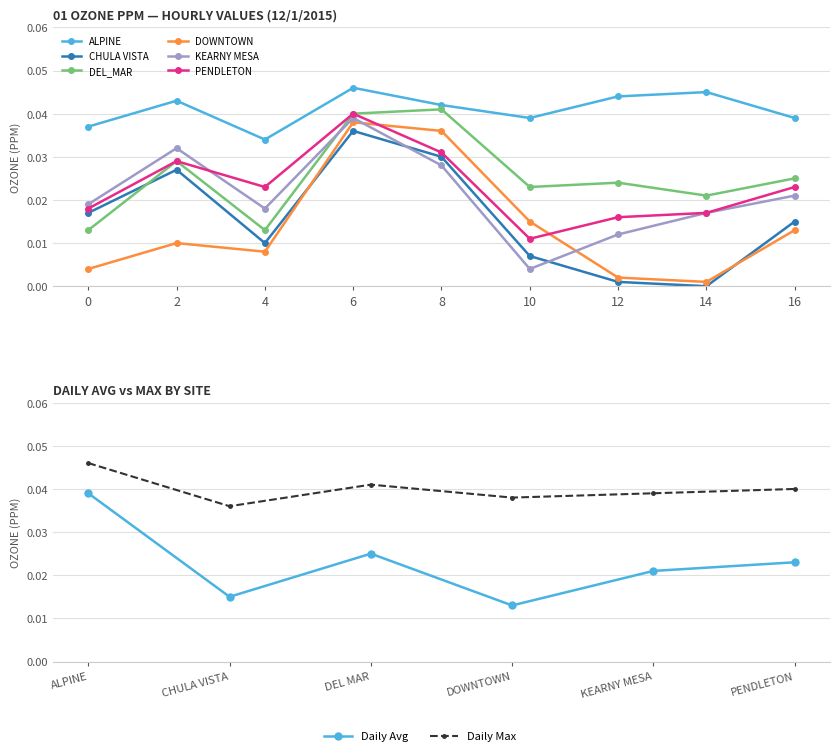

At which category does PENDLETON reach its first local peak?

2